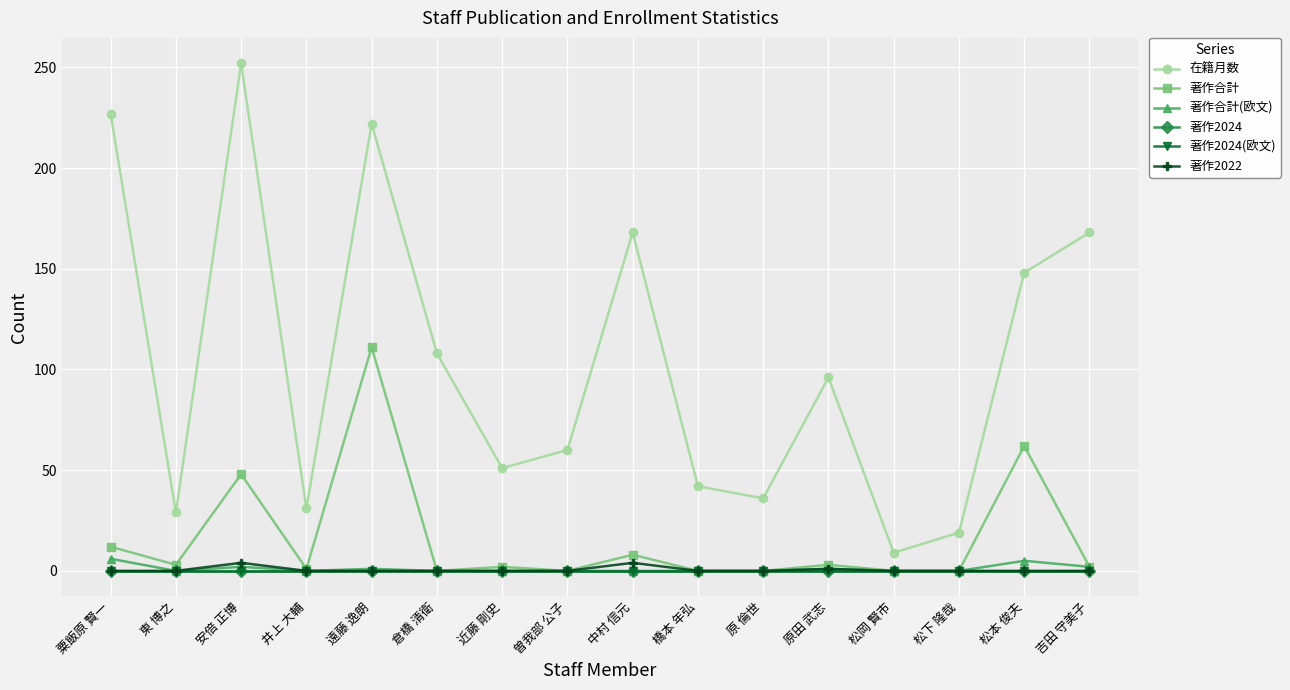

Which series has the largest total across all categories?

在籍月数